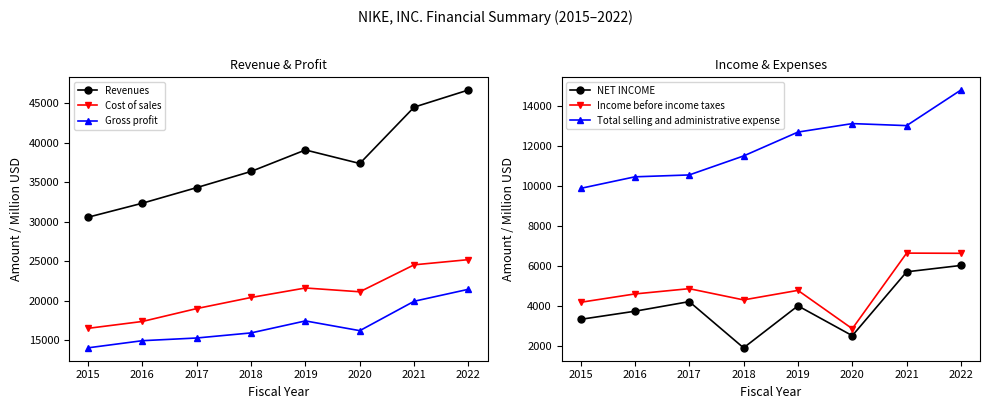

Reading right to left, extract all data points from this chart.

Revenues: 46710	44538	37403	39117	36397	34350	32376	30601
Cost of sales: 25231	24576	21162	21643	20441	19038	17405	16534
Gross profit: 21479	19962	16241	17474	15956	15312	14971	14067
NET INCOME: 6046	5727	2539	4029	1933	4240	3760	3354
Income before income taxes: 6651	6661	2887	4801	4325	4886	4623	4205
Total selling and administrative expense: 14804	13025	13126	12702	11511	10563	10469	9892